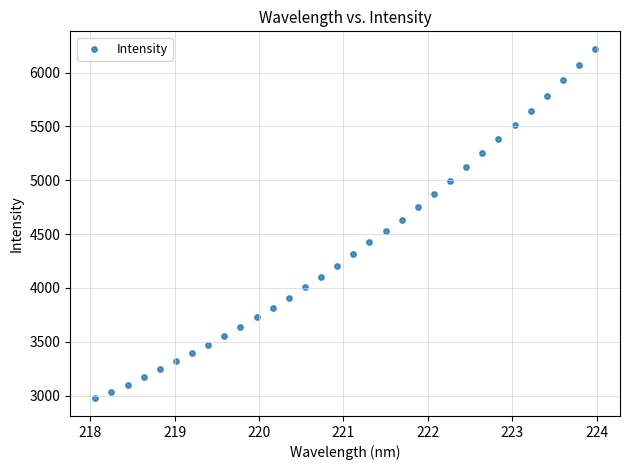

What is the range of X values (max minus min)?

5.9